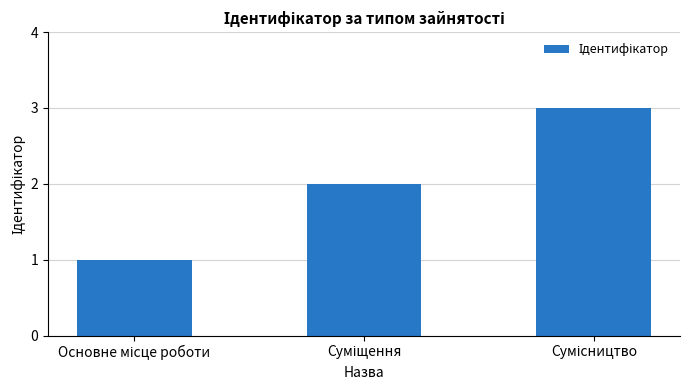

What is the maximum value shown in the chart?

3